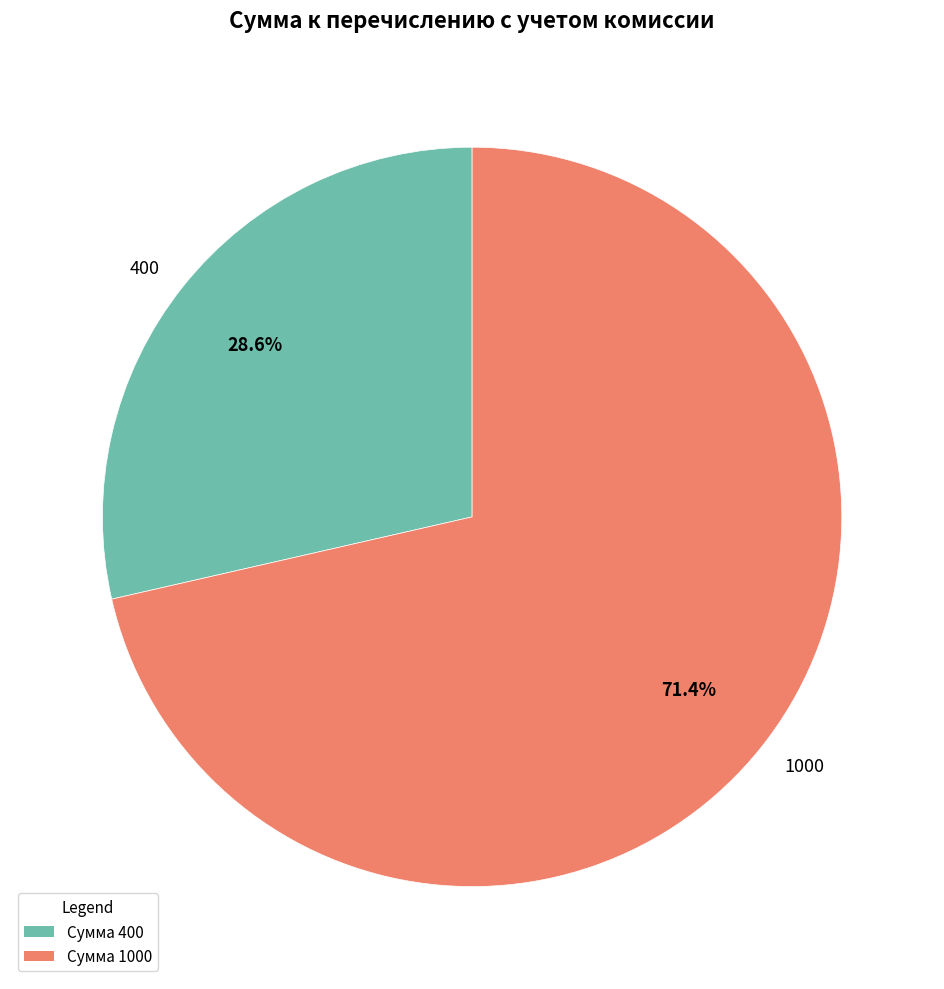

Does Сумма 1000 account for over 50% of the chart?

Yes